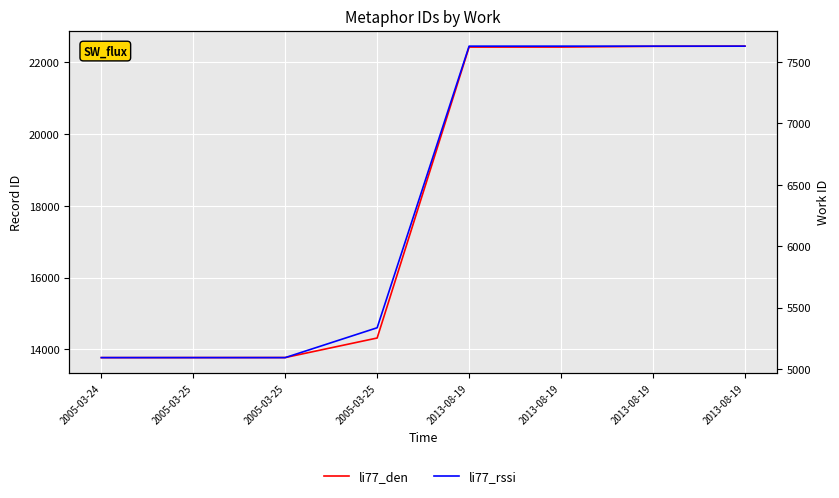

Between 2013-08-19 and 2013-08-19, which series saw the biggest shift?

li77_den